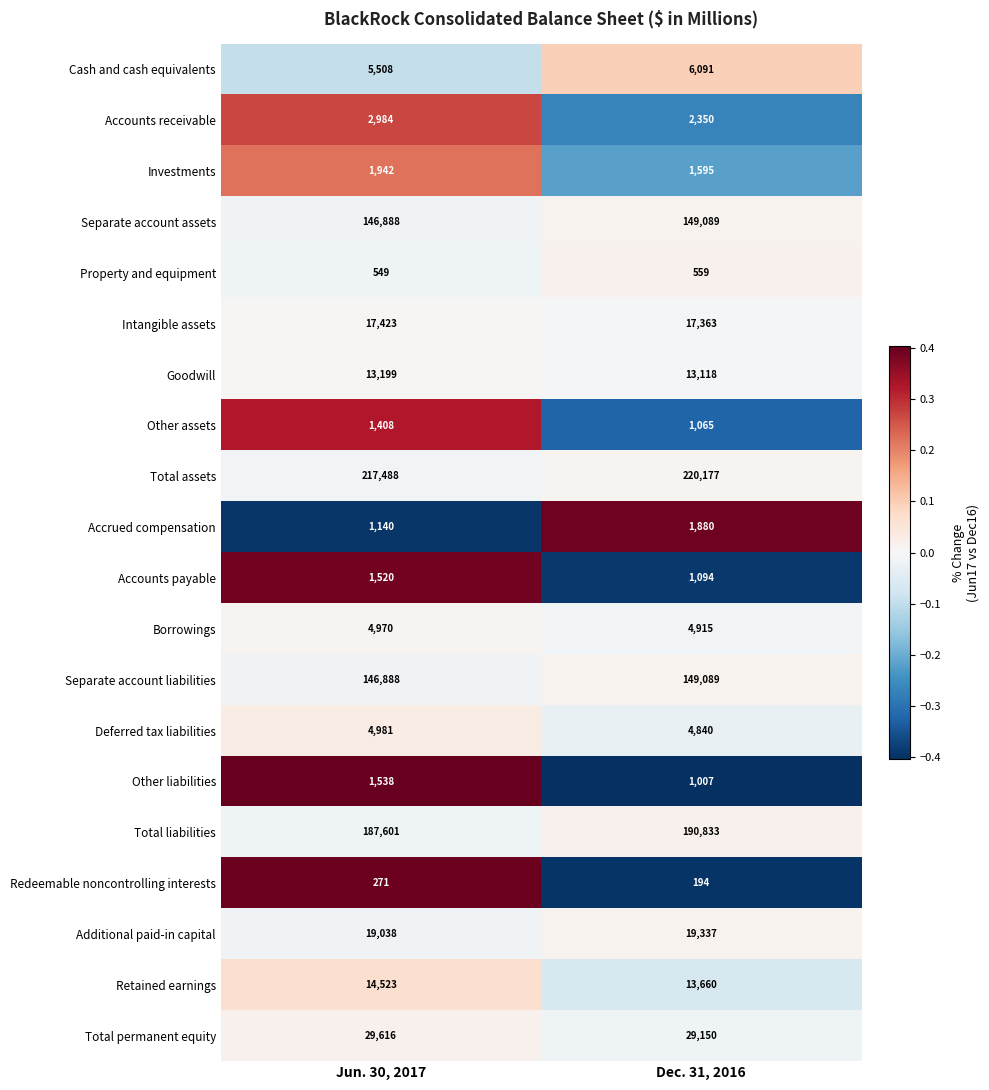

At which category is the sum across all series the highest?

Dec. 31, 2016